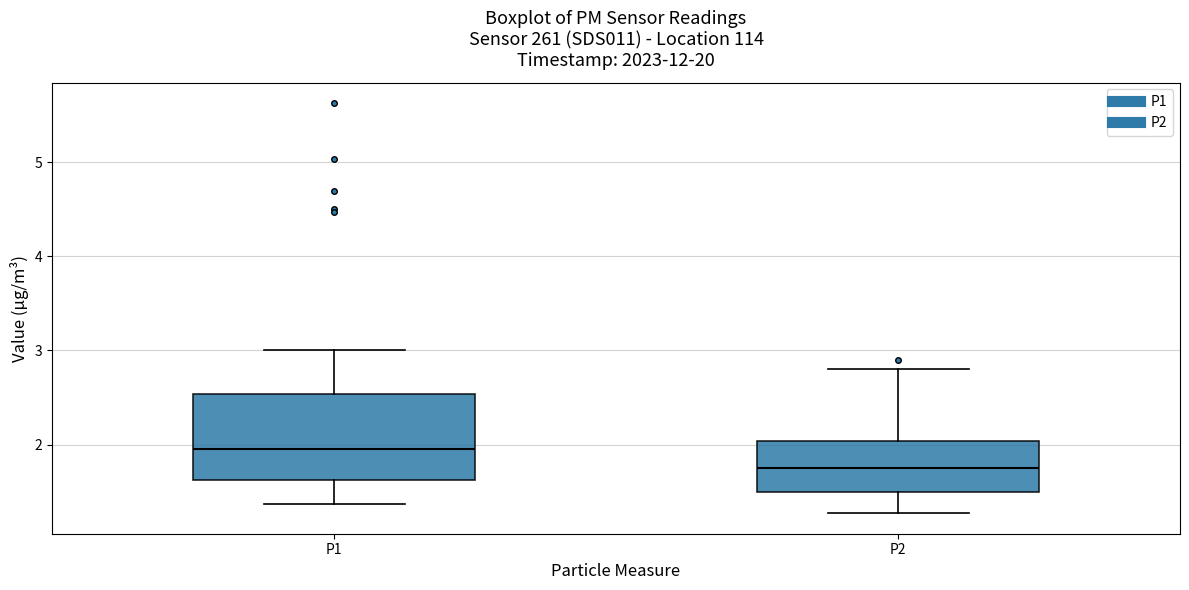

Reading left to right, transcribe this box plot: for each box, give where its median line is, the range the box spans, and where its two whiskers end, as read against the y-axis. The values are not printed on the chart, so give them approximately, as read against the axis.

P1: median 2.0, box 1.6 to 2.5, whiskers 1.4 to 3.0
P2: median 1.8, box 1.5 to 2.0, whiskers 1.3 to 2.8